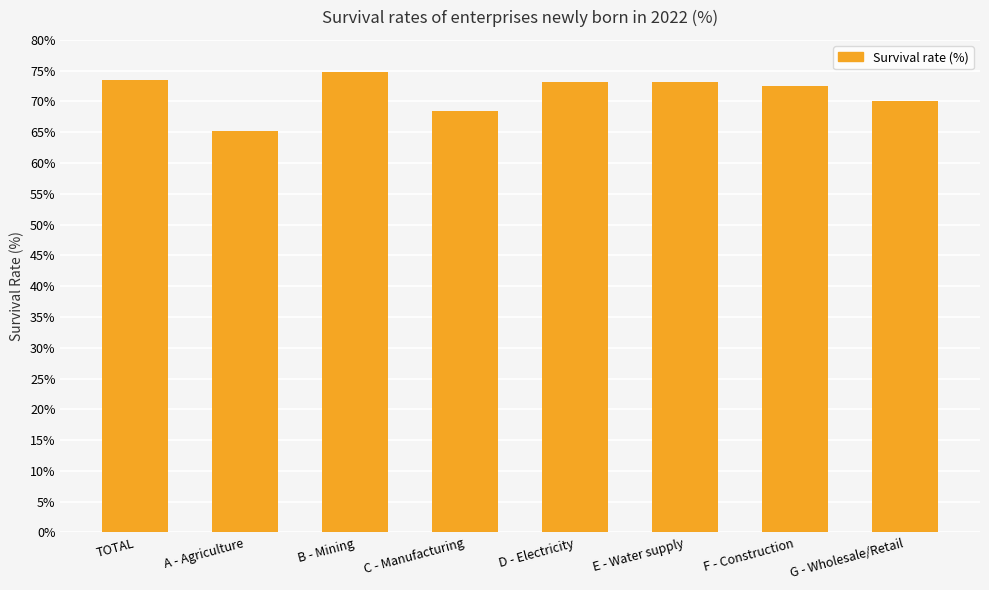

Which has a higher value, B - Mining or F - Construction?

B - Mining